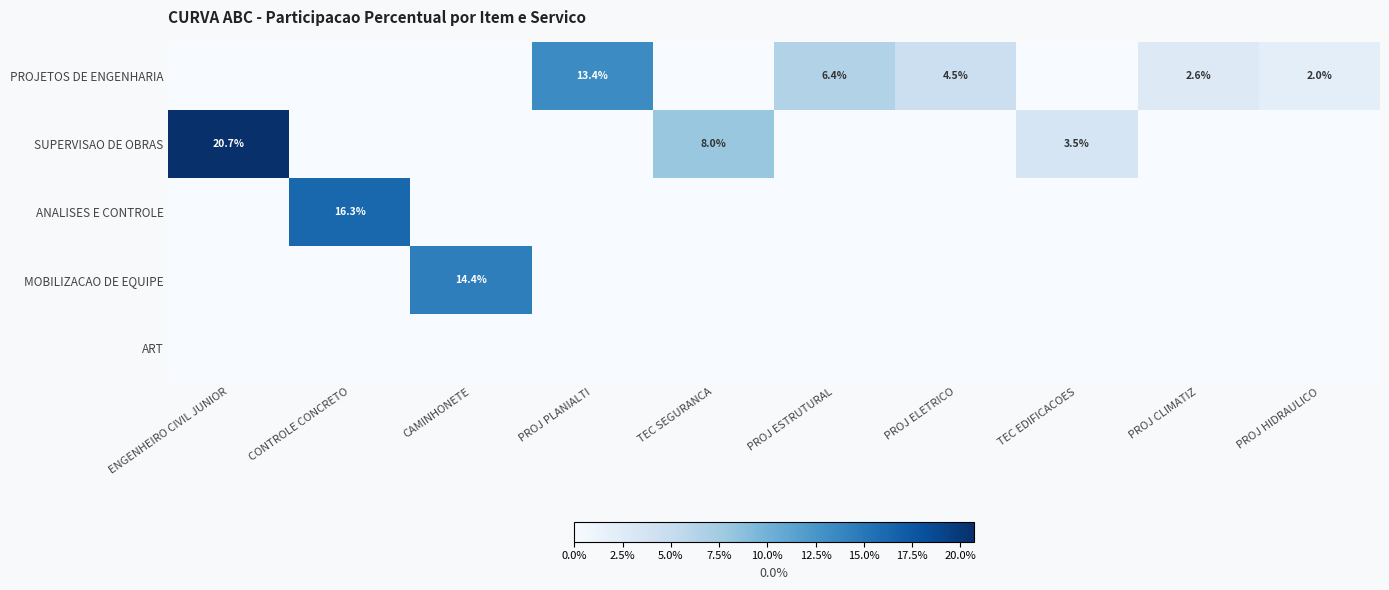

How many data points does each series have?

10